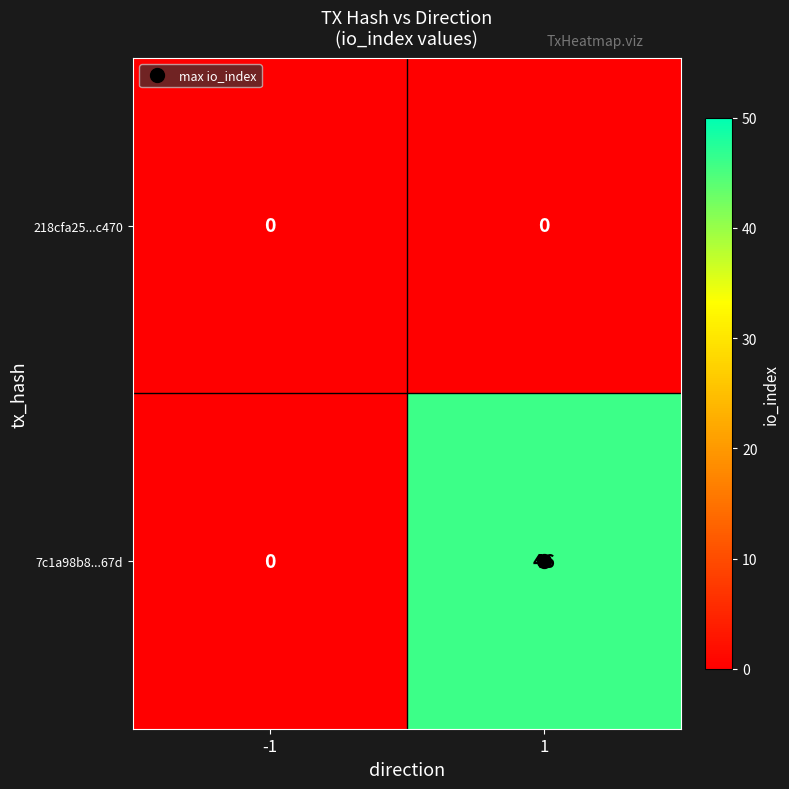

Which series has the widest spread of values?

7c1a98b8...67d